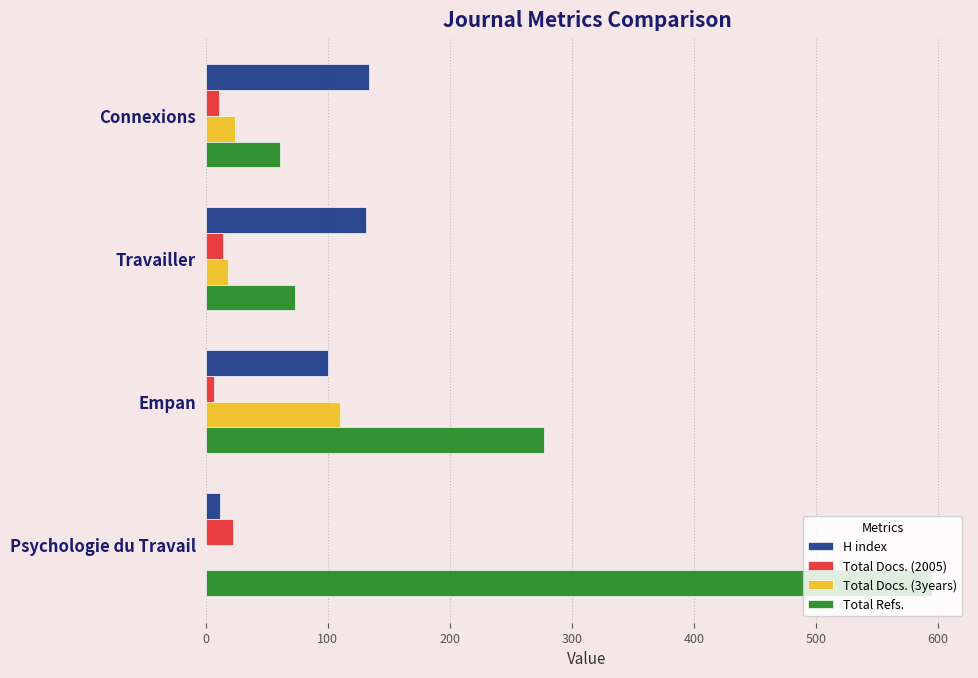

Which series has the largest total across all categories?

Total Refs.